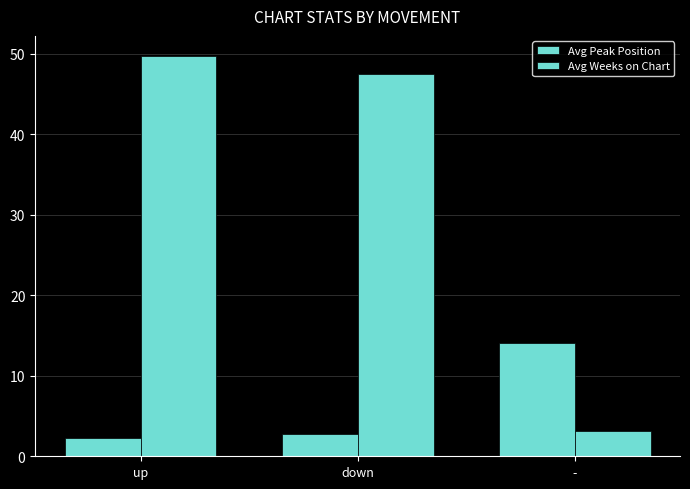

How many bars are there in each group?

2